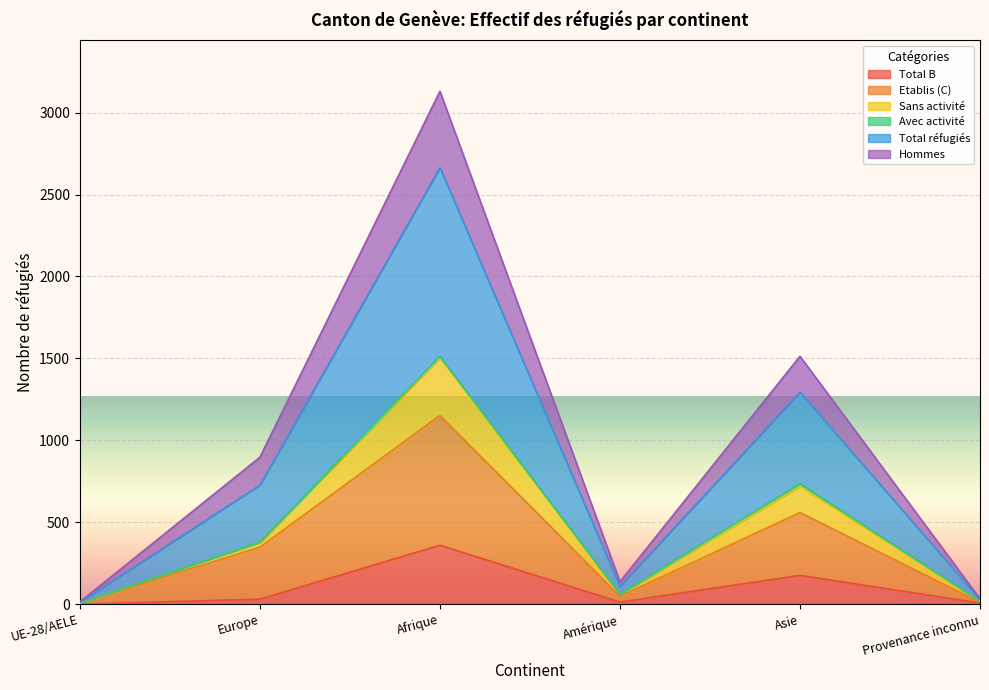

At which category is the sum across all series the highest?

Afrique